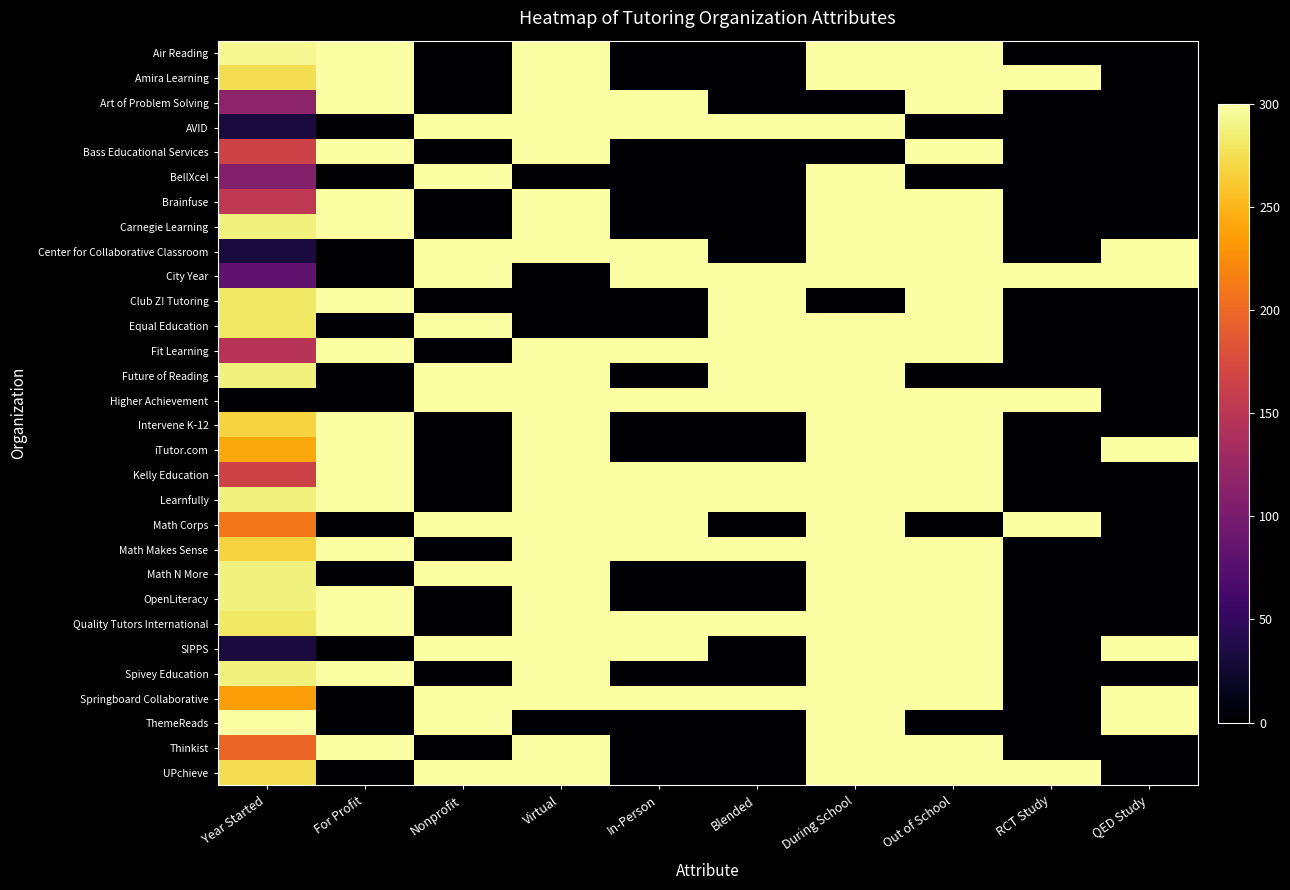

What is the total value across all series at QED Study?

1800.0